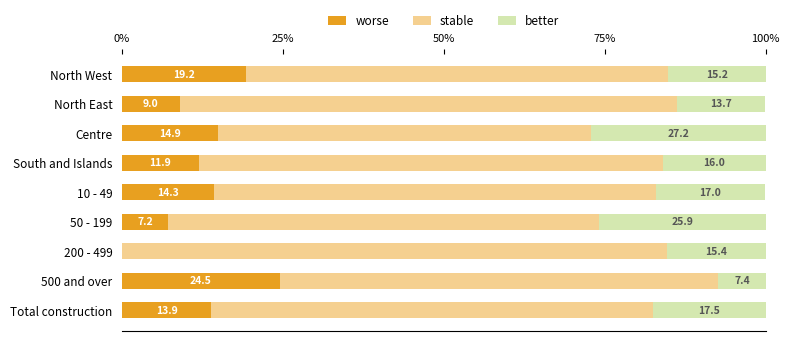

How many data points in worse are above 13?

5